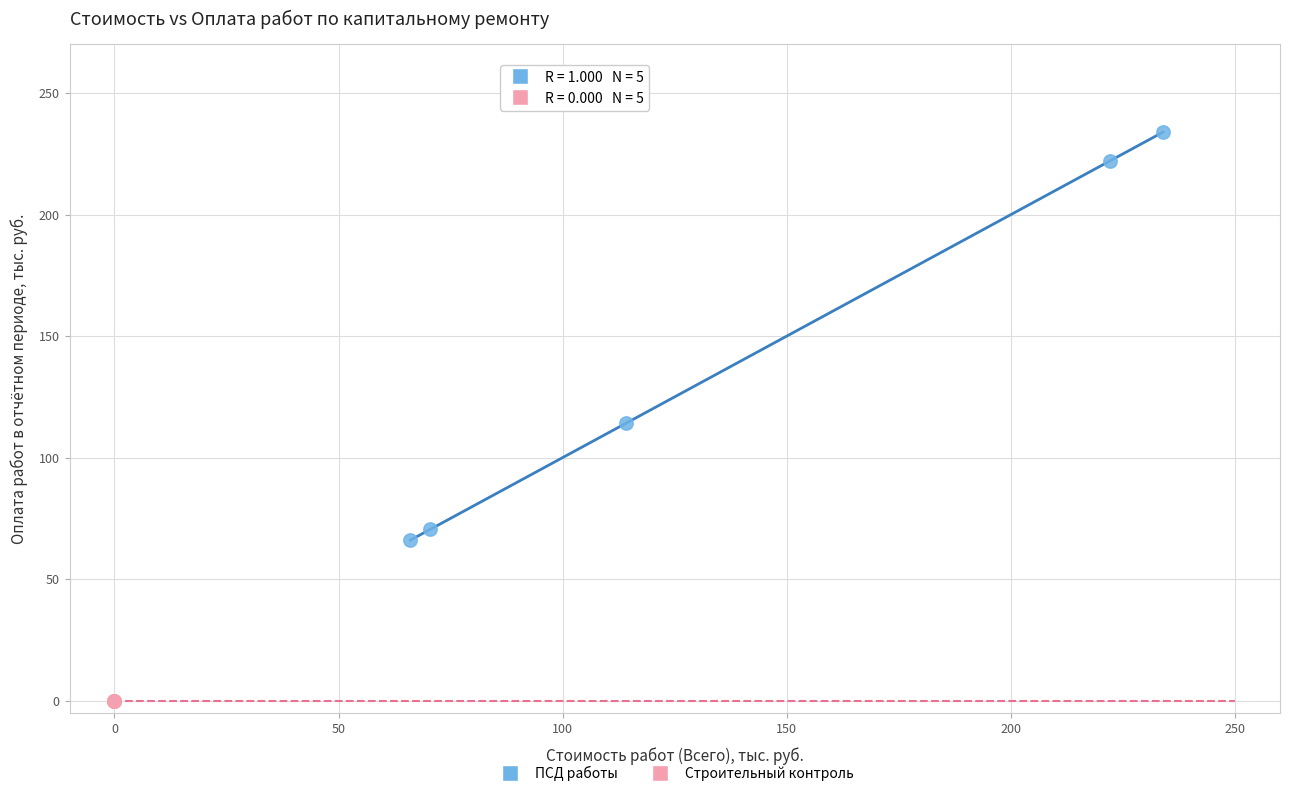

Which series contains the lowest Y value?

Строительный контроль